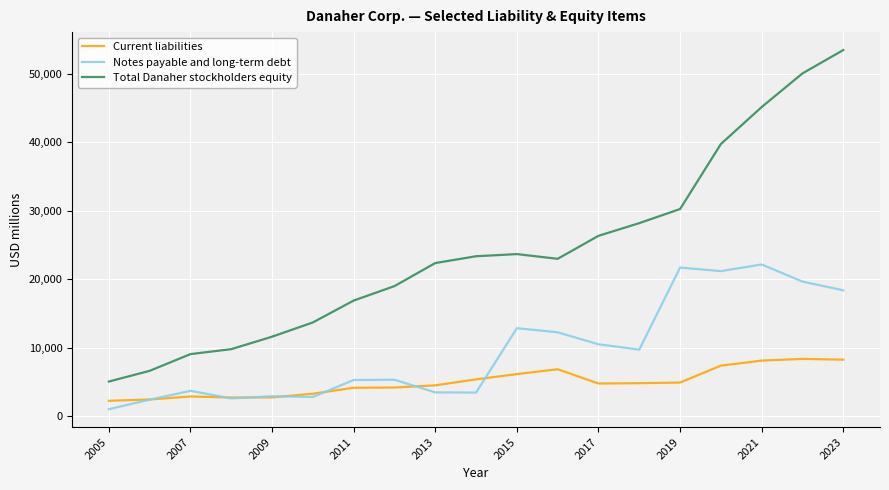

Does the chart have visible grid lines?

Yes